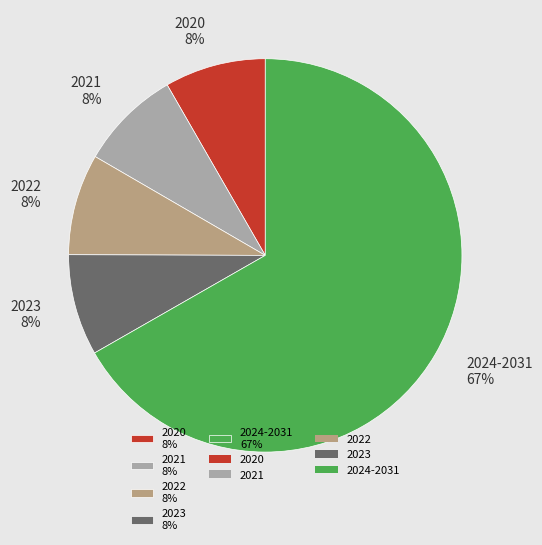

True or false: 2023 8% accounts for 1% of the total.

False